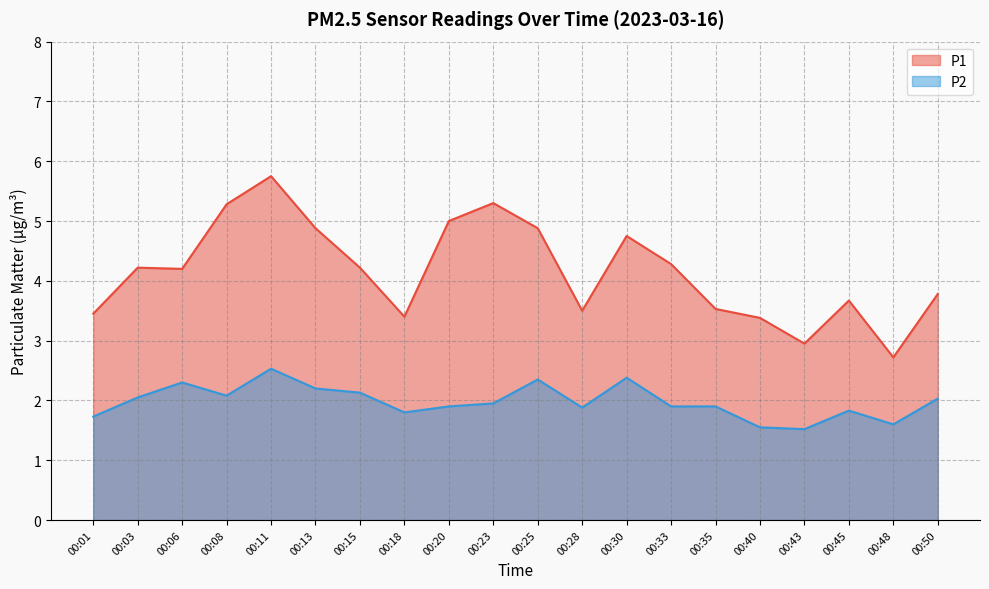

Does the chart have visible grid lines?

Yes